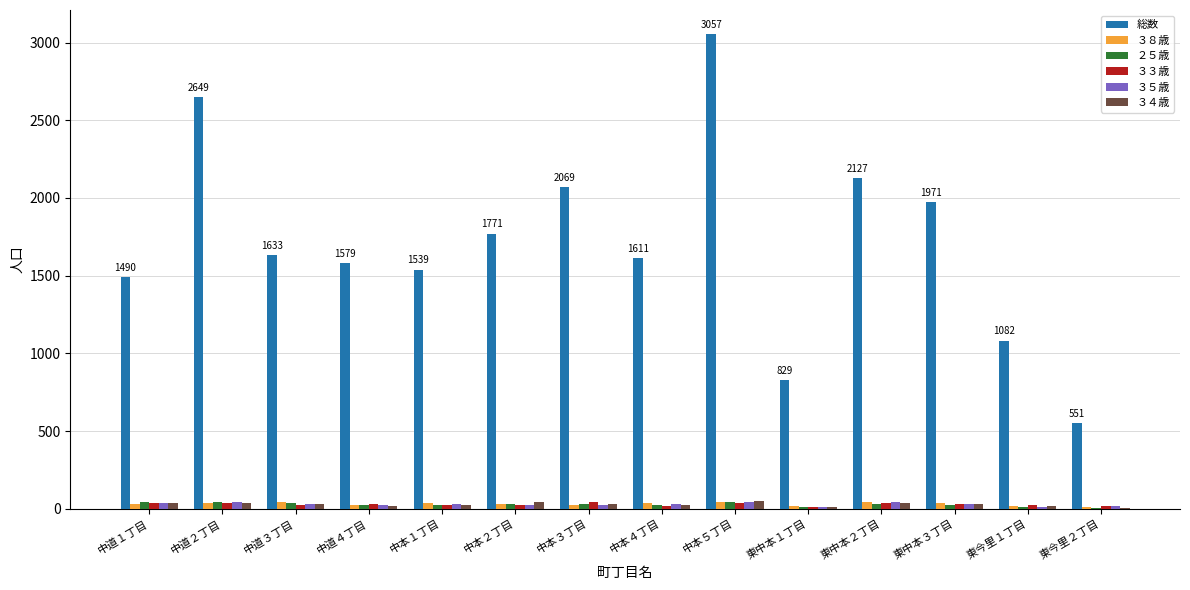

Which series changed the most between 中道３丁目 and 東今里１丁目?

総数